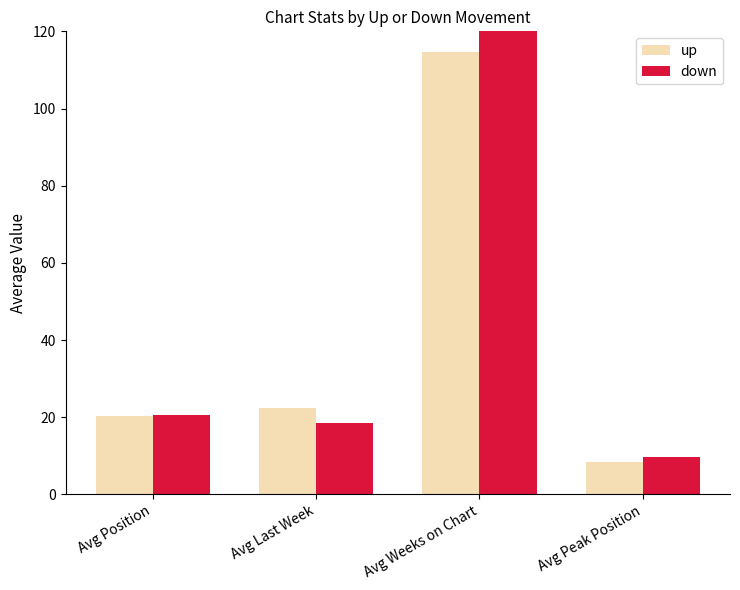

Rank the categories by down value from lowest to highest.

Avg Peak Position, Avg Last Week, Avg Position, Avg Weeks on Chart